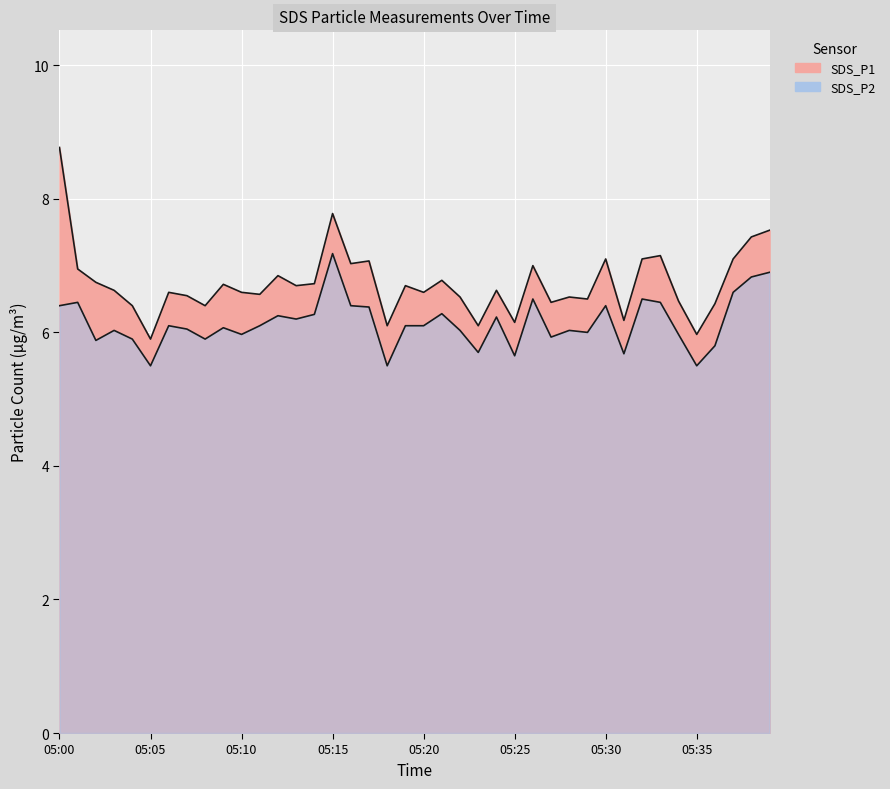

What are all the series names shown in the legend?

SDS_P1, SDS_P2